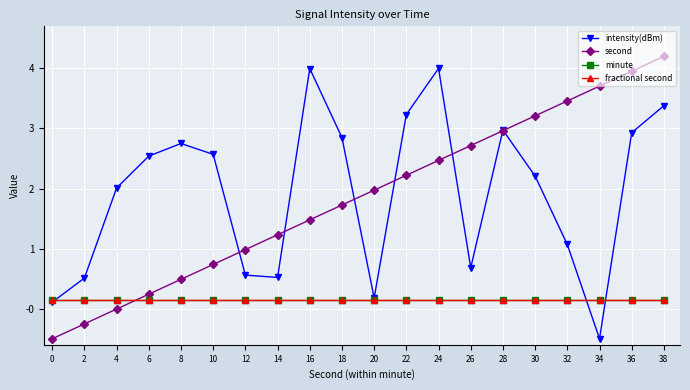

Reading right to left, what are all the values shown in this chart?

intensity(dBm): 38=3.4	36=2.9	34=-0.5	32=1.1	30=2.2	28=3.0	26=0.7	24=4.0	22=3.2	20=0.2	18=2.8	16=4.0	14=0.5	12=0.6	10=2.6	8=2.8	6=2.5	4=2.0	2=0.5	0=0.1
second: 38=4.2	36=4.0	34=3.7	32=3.5	30=3.2	28=3.0	26=2.7	24=2.5	22=2.2	20=2.0	18=1.7	16=1.5	14=1.2	12=1.0	10=0.7	8=0.5	6=0.2	4=-0.0	2=-0.3	0=-0.5
minute: 38=0.1	36=0.1	34=0.1	32=0.1	30=0.1	28=0.1	26=0.1	24=0.1	22=0.1	20=0.1	18=0.1	16=0.1	14=0.1	12=0.1	10=0.1	8=0.1	6=0.1	4=0.1	2=0.1	0=0.1
fractional second: 38=0.1	36=0.1	34=0.1	32=0.1	30=0.1	28=0.1	26=0.1	24=0.1	22=0.1	20=0.1	18=0.1	16=0.1	14=0.1	12=0.1	10=0.1	8=0.1	6=0.1	4=0.1	2=0.1	0=0.1